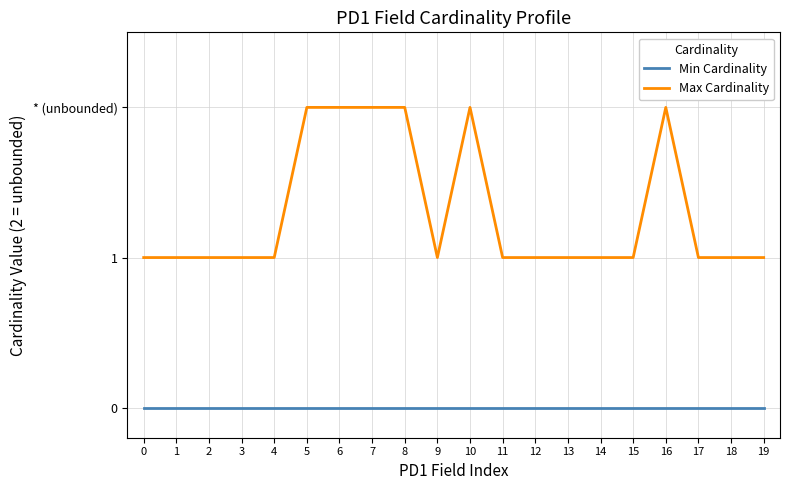

What is the highest value of the Max Cardinality series?

2